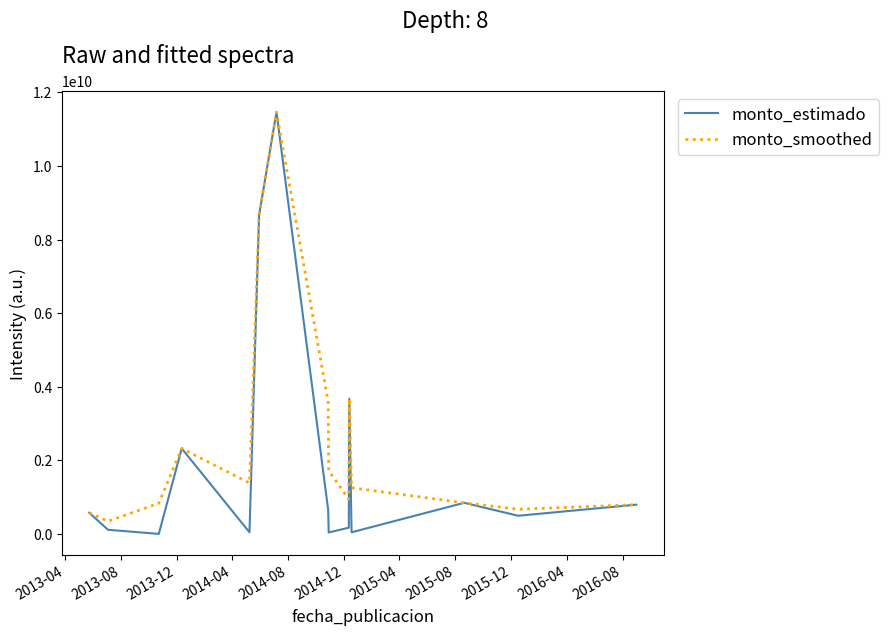

What is the minimum value shown in the chart?

6420531